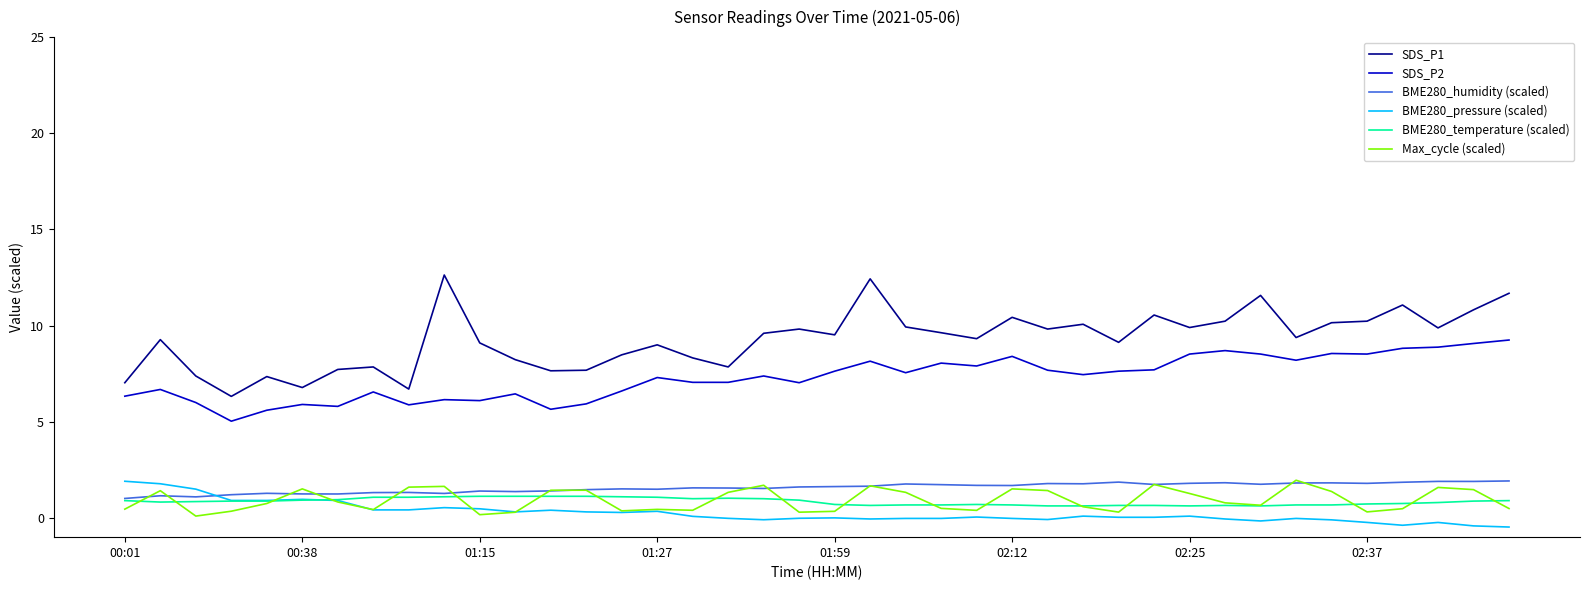

What is the smallest value displayed?

-0.5